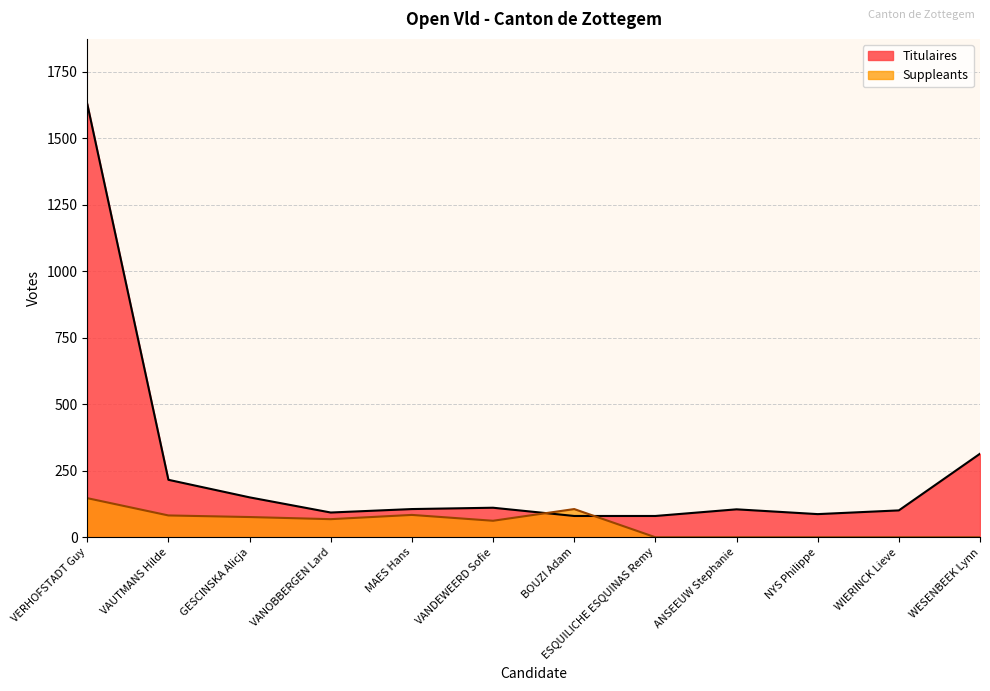

How many interior local peaks does the Suppleants series have?

2